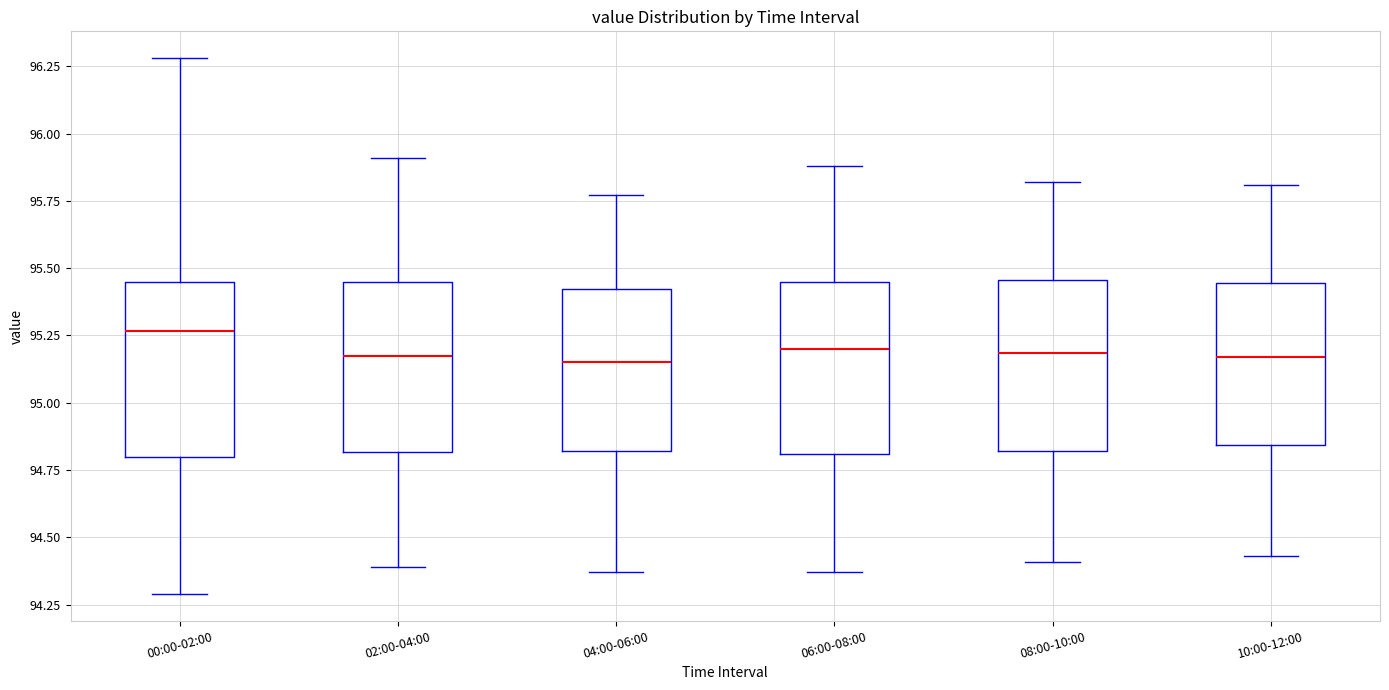

Reading left to right, read every box against the y-axis: the position of its median line, the range the box covers, and the ends of its whiskers. The values are not printed on the chart, so give them approximately, as read against the axis.

00:00-02:00: median 95.25, box 94.80 to 95.45, whiskers 94.30 to 96.30
02:00-04:00: median 95.20, box 94.80 to 95.45, whiskers 94.40 to 95.90
04:00-06:00: median 95.15, box 94.80 to 95.40, whiskers 94.35 to 95.75
06:00-08:00: median 95.20, box 94.80 to 95.45, whiskers 94.35 to 95.90
08:00-10:00: median 95.20, box 94.80 to 95.45, whiskers 94.40 to 95.80
10:00-12:00: median 95.15, box 94.85 to 95.45, whiskers 94.45 to 95.80